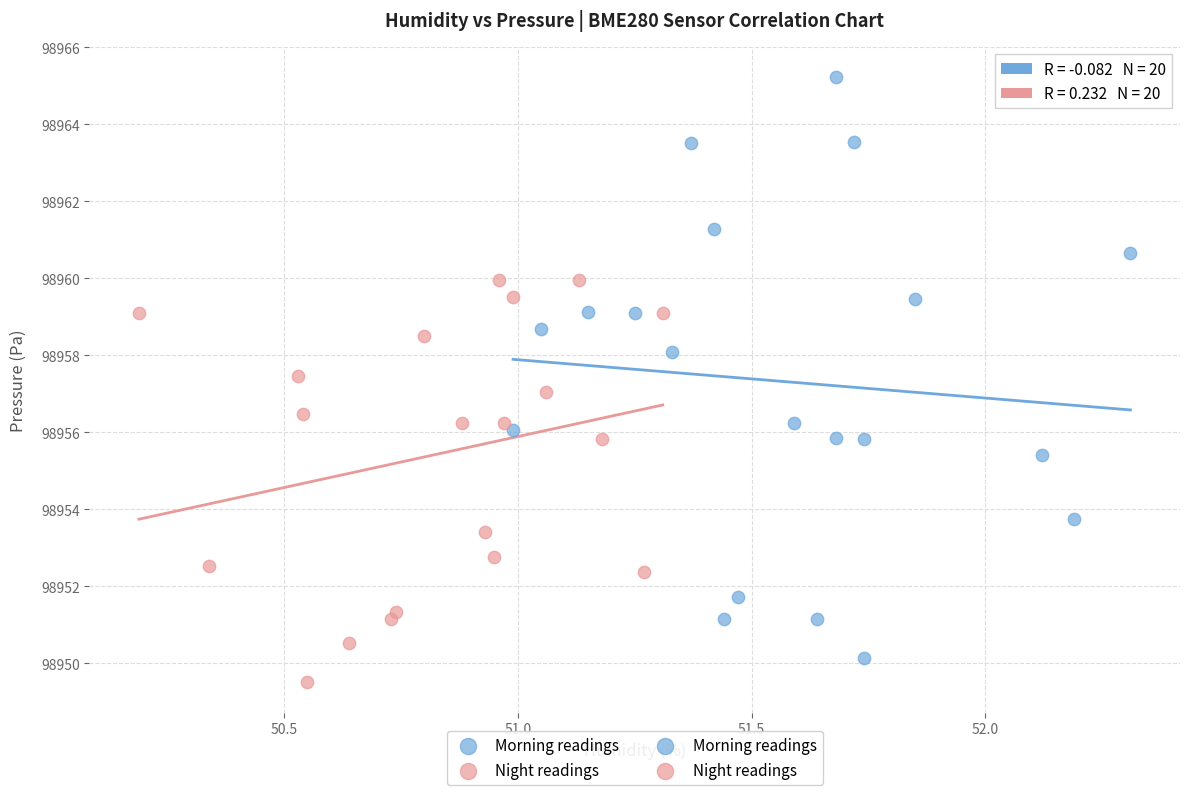

Which series contains the highest Y value?

Morning readings